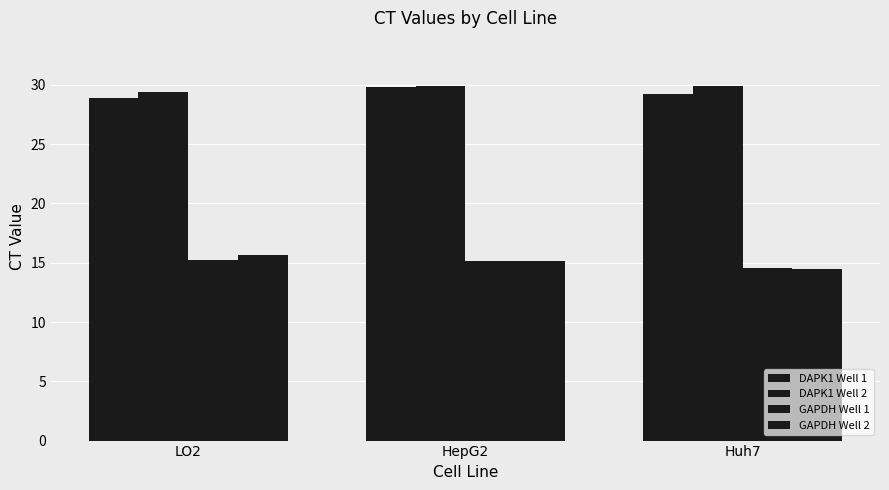

How many data points in DAPK1 Well 1 are above 29?

2